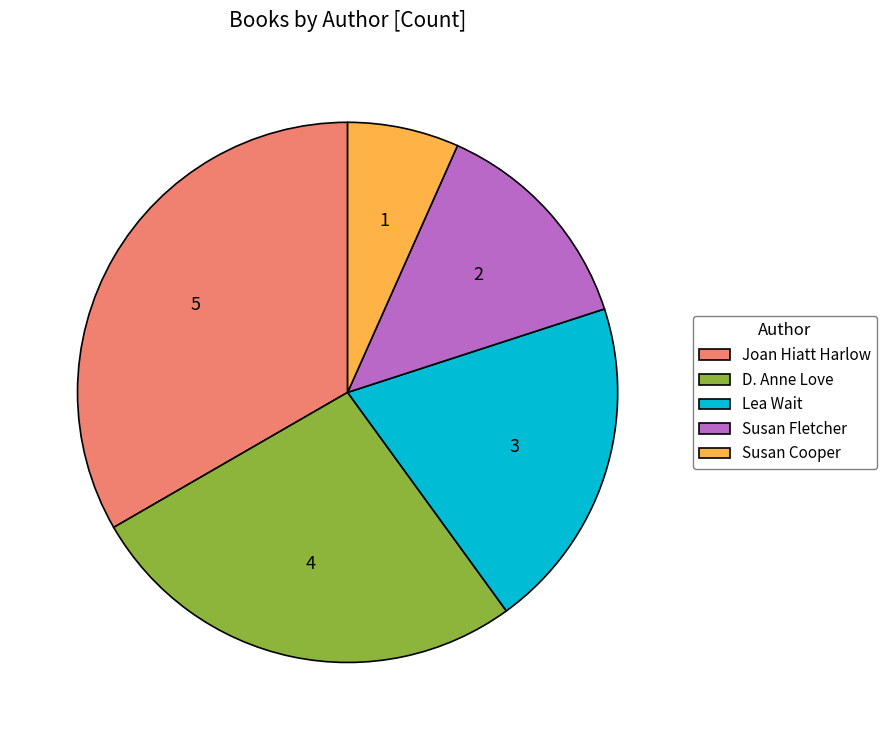

What is the ratio of the value at Lea Wait to the value at Susan Fletcher?

1.5